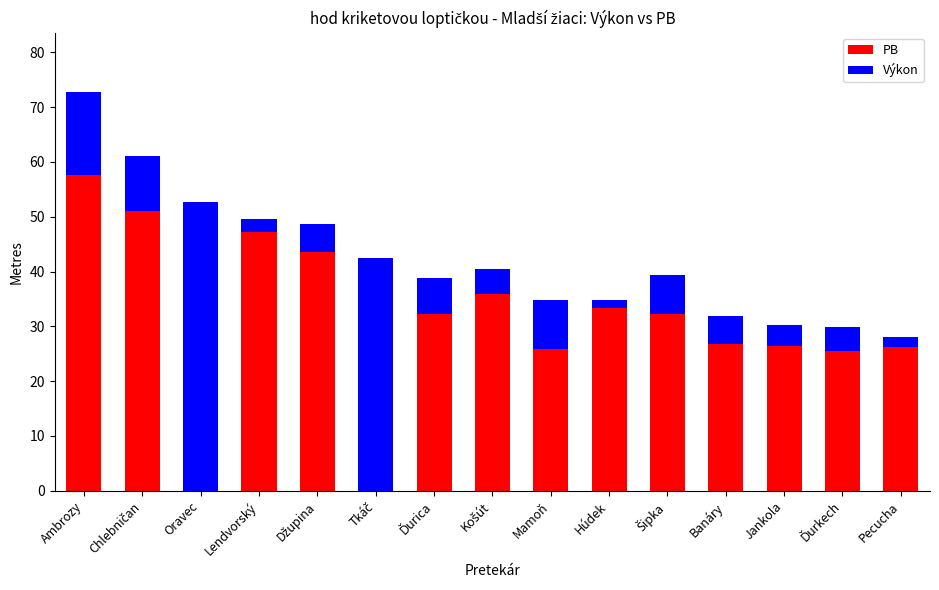

What is the label of the 6th bar from the right?

Húdek